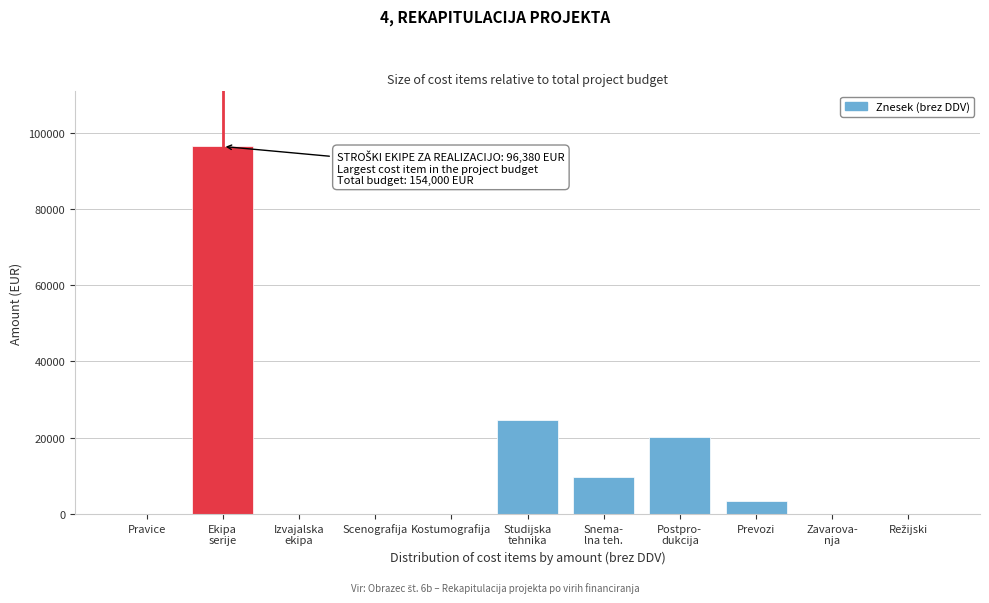

Is it true that the value at Kostumografija is 36012?

False